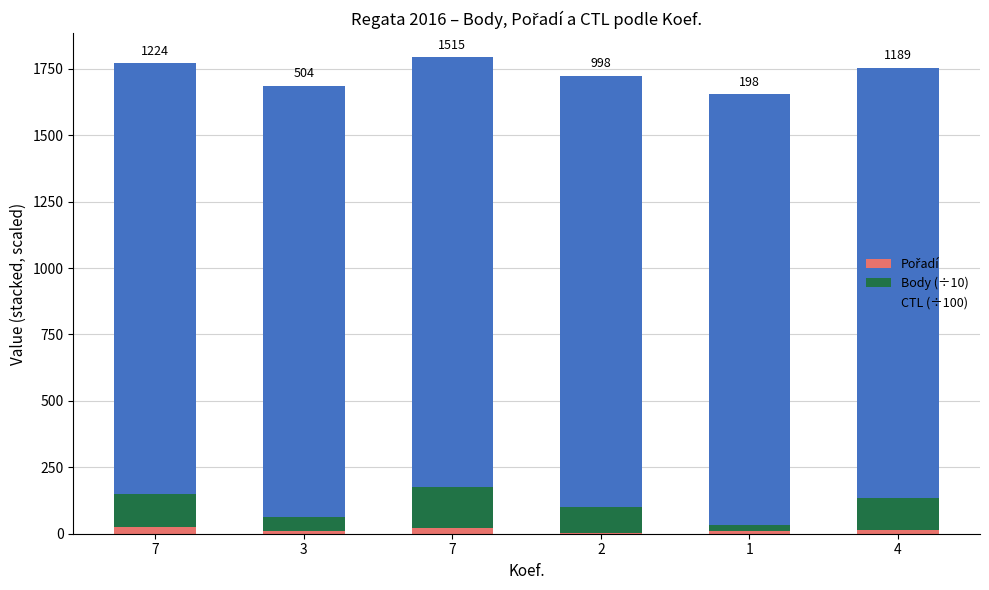

Count the number of data series in this chart.

3